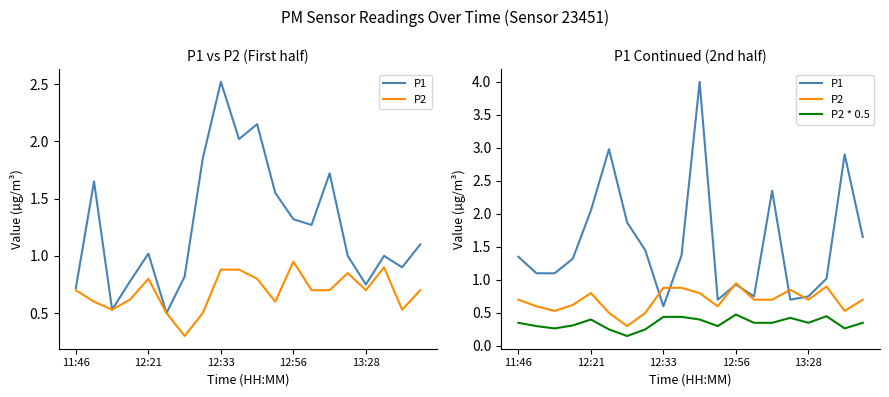

At which category is the sum across all series the highest?

10